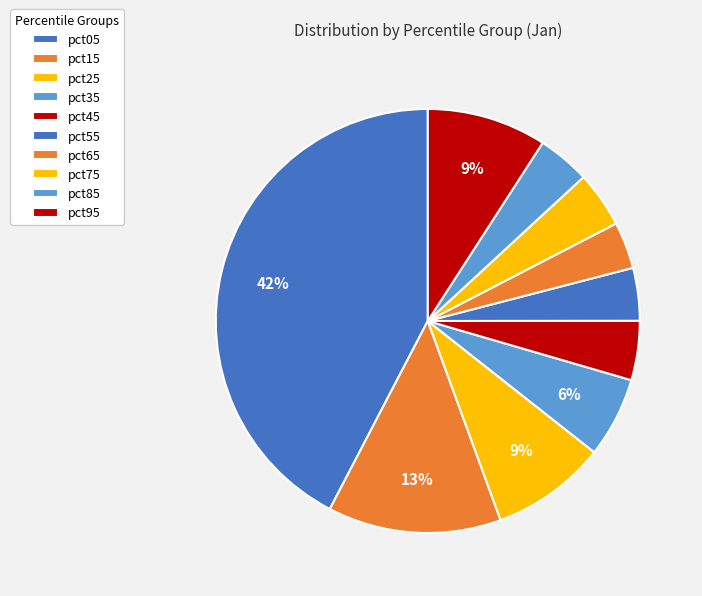

How many segments does this pie chart have?

10